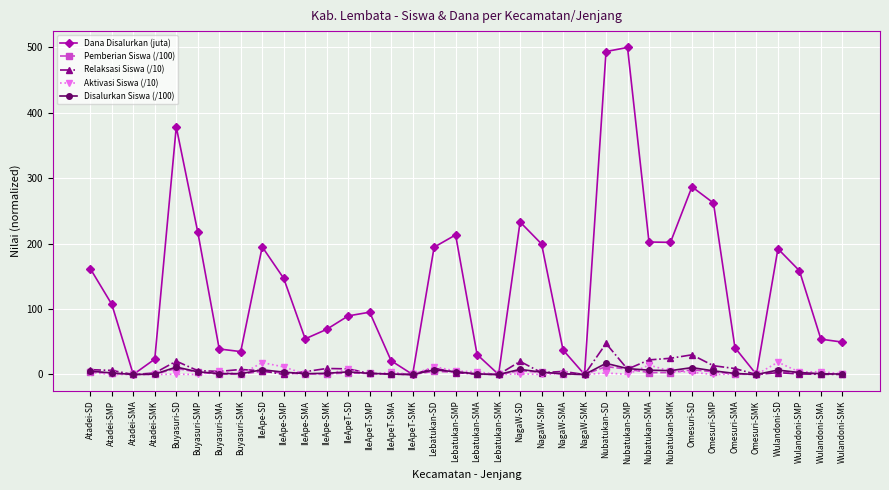

Which series has the largest total across all categories?

Dana Disalurkan (juta)